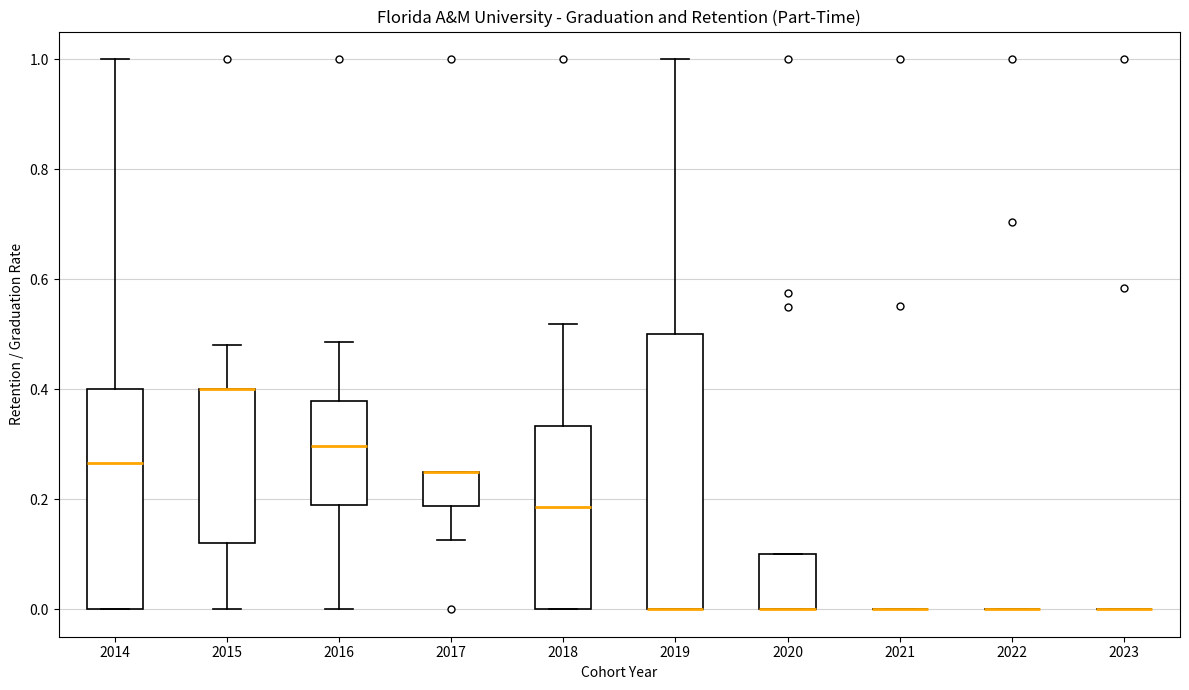

Comparing the boxes themselves (not the whiskers), which one is the tallest?

2019